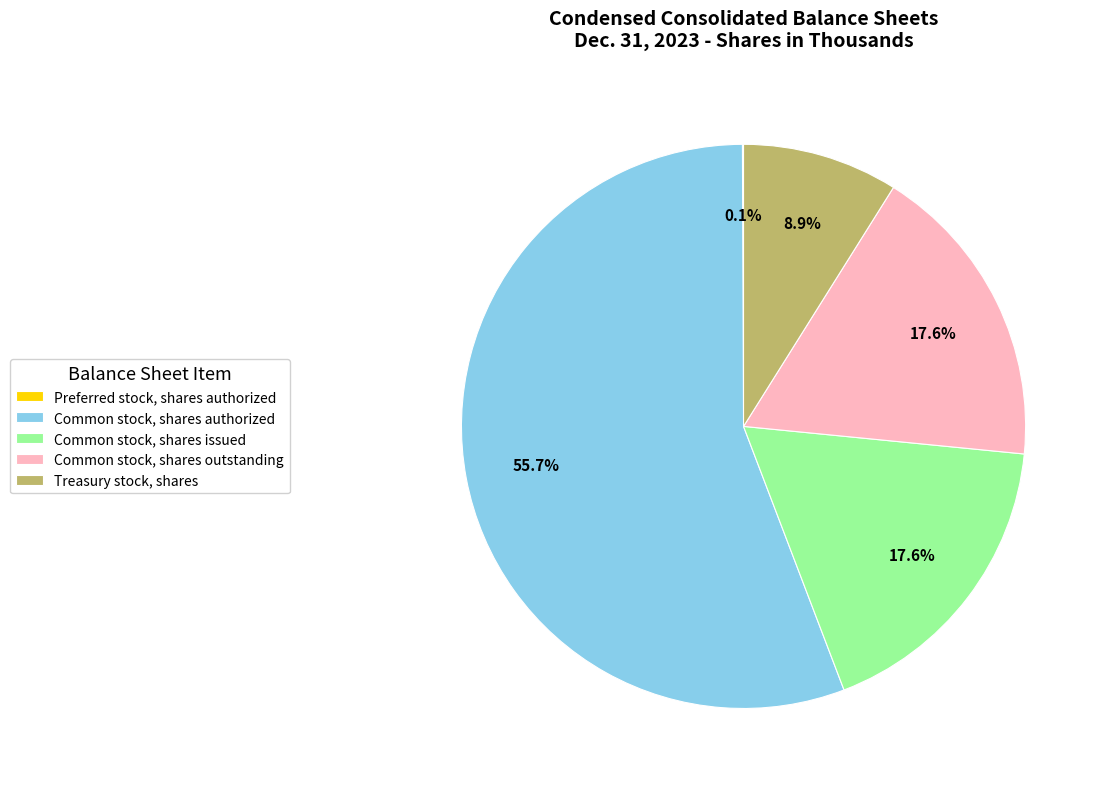

Does any single category account for the majority?

Yes